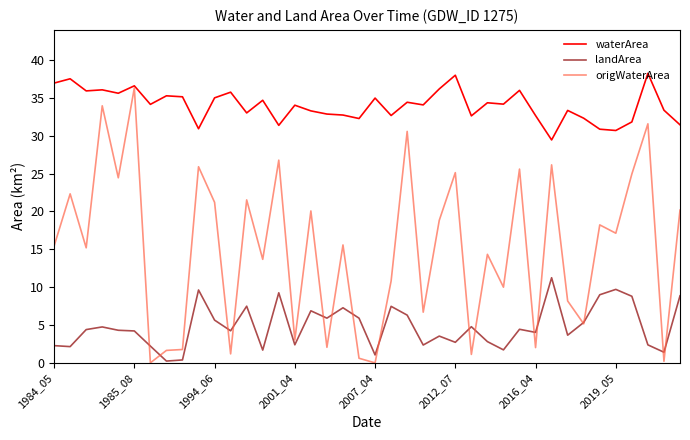

Which series ends up on top after the final intersection of landArea and origWaterArea?

origWaterArea